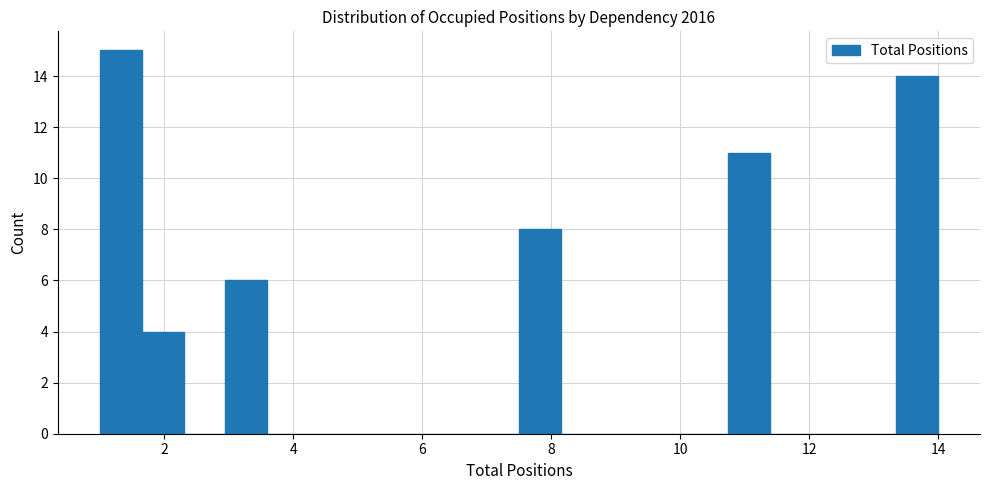

Read against the x-axis, roughly where is the centre of the tallest bar?

1.4